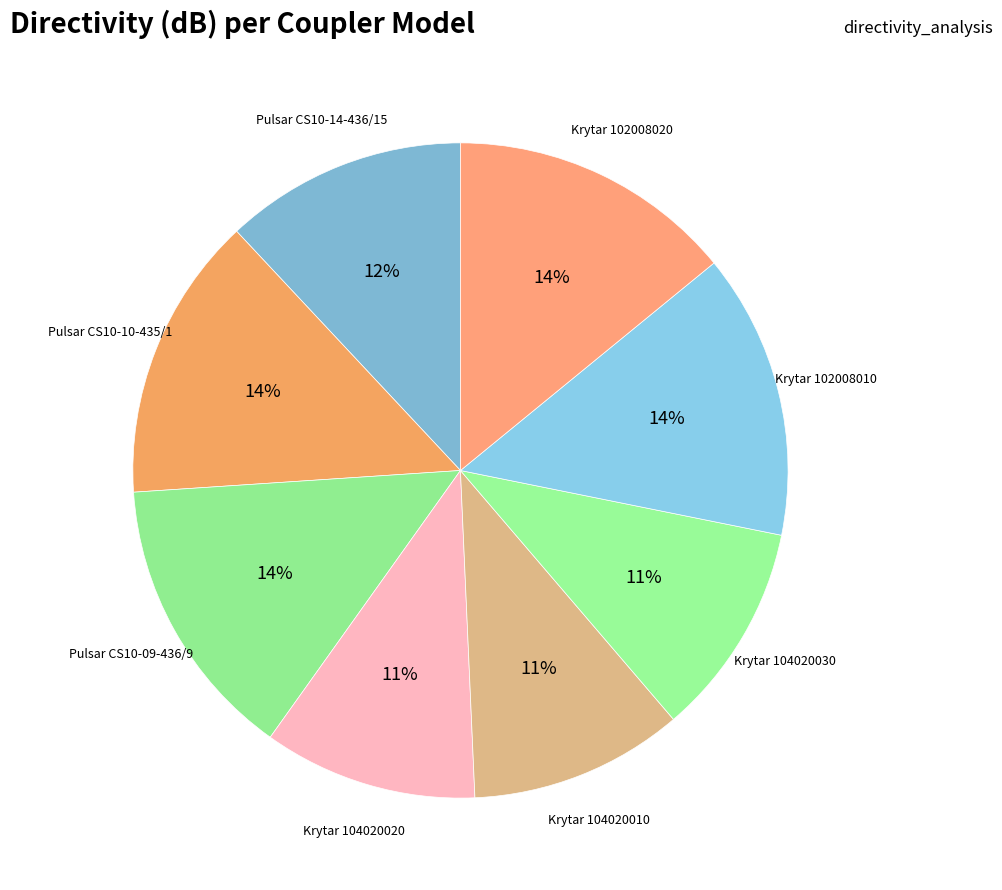

Count the number of slices in the pie.

8